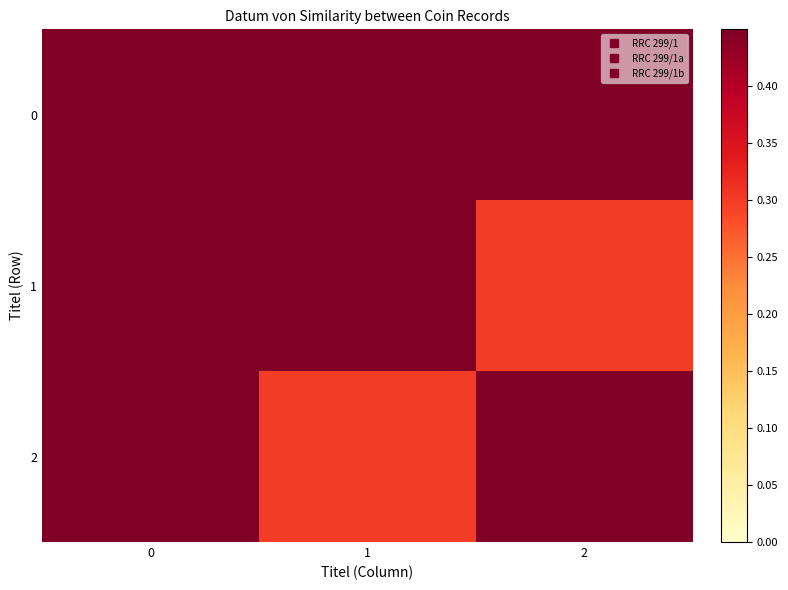

Count the number of data series in this chart.

3